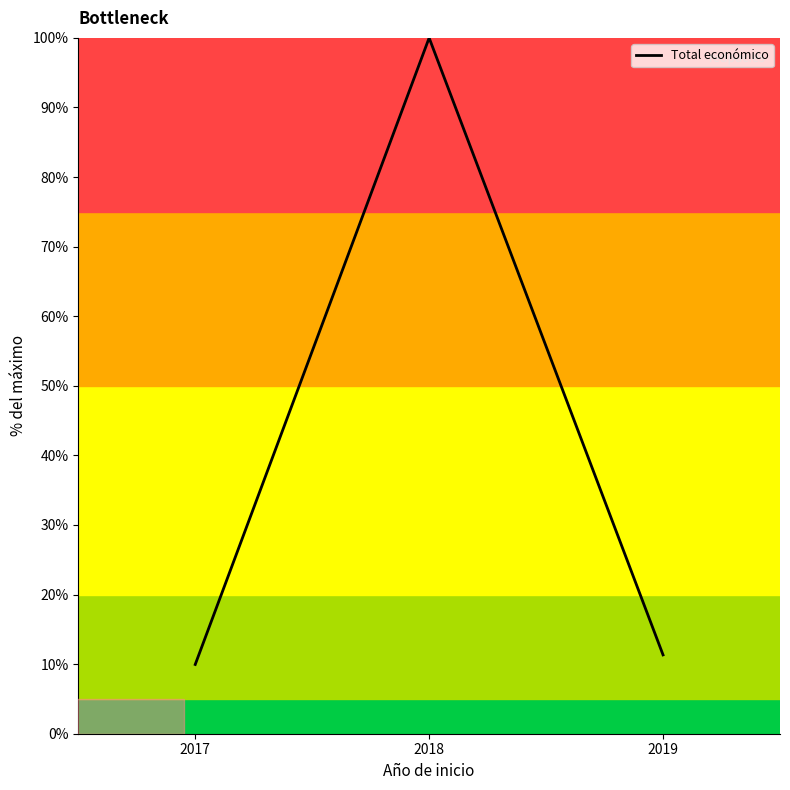

Count the number of values greater than 11.

2